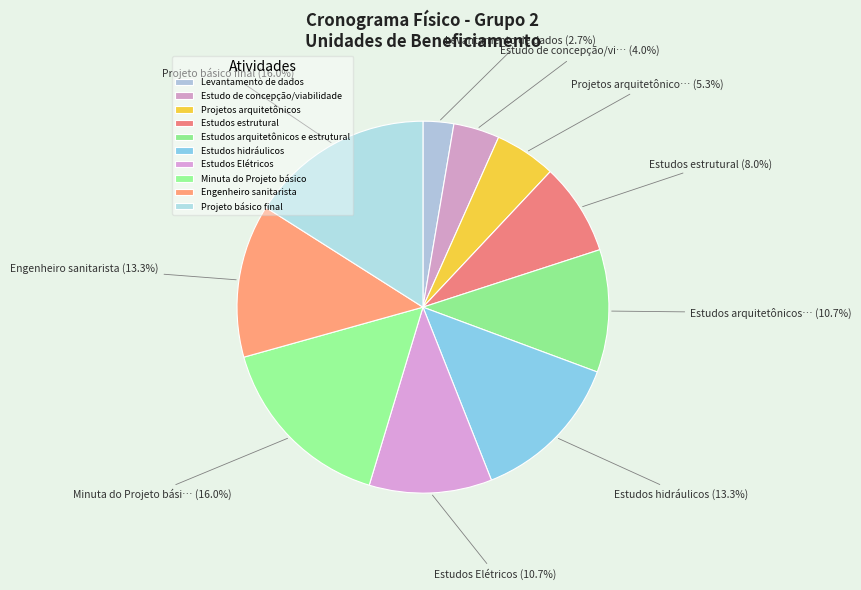

Is Estudos estrutural the majority of the pie?

No